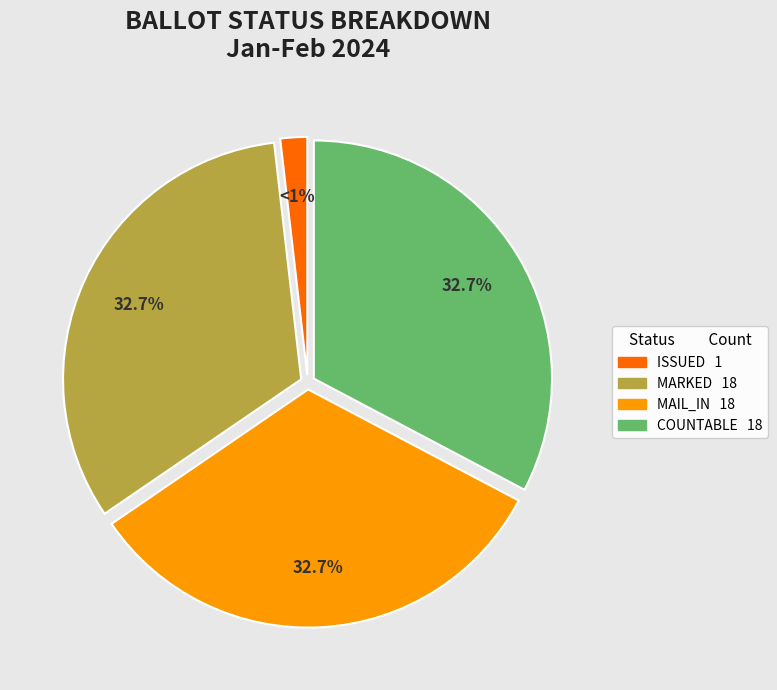

Combined, do MARKED and ISSUED account for over 50%?

No